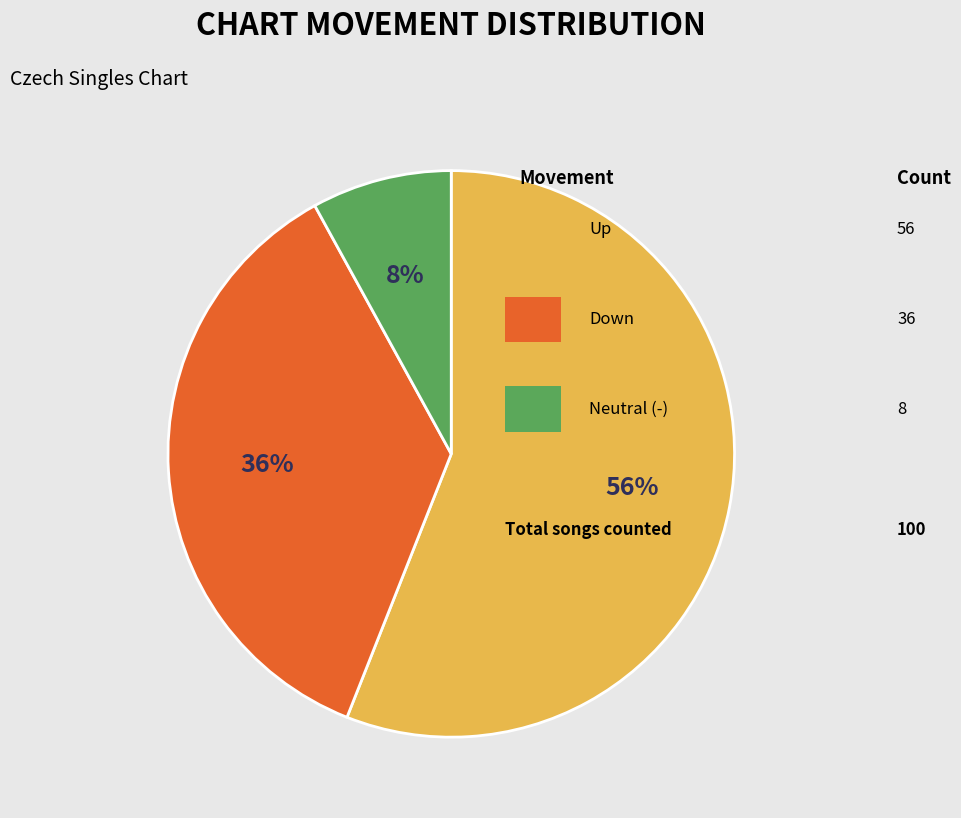

Is there a majority slice in this chart?

Yes